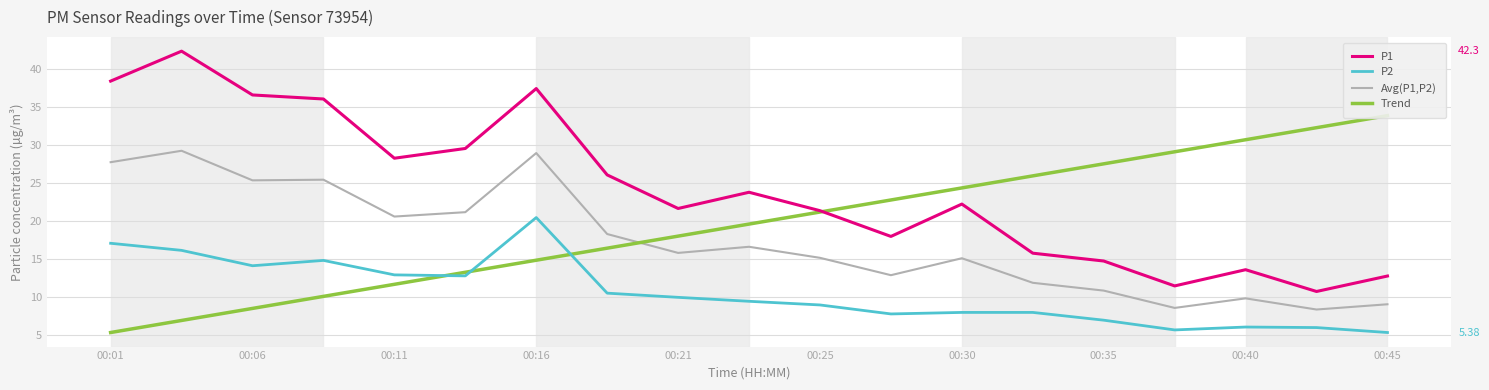

What is the maximum value for P1?

42.3